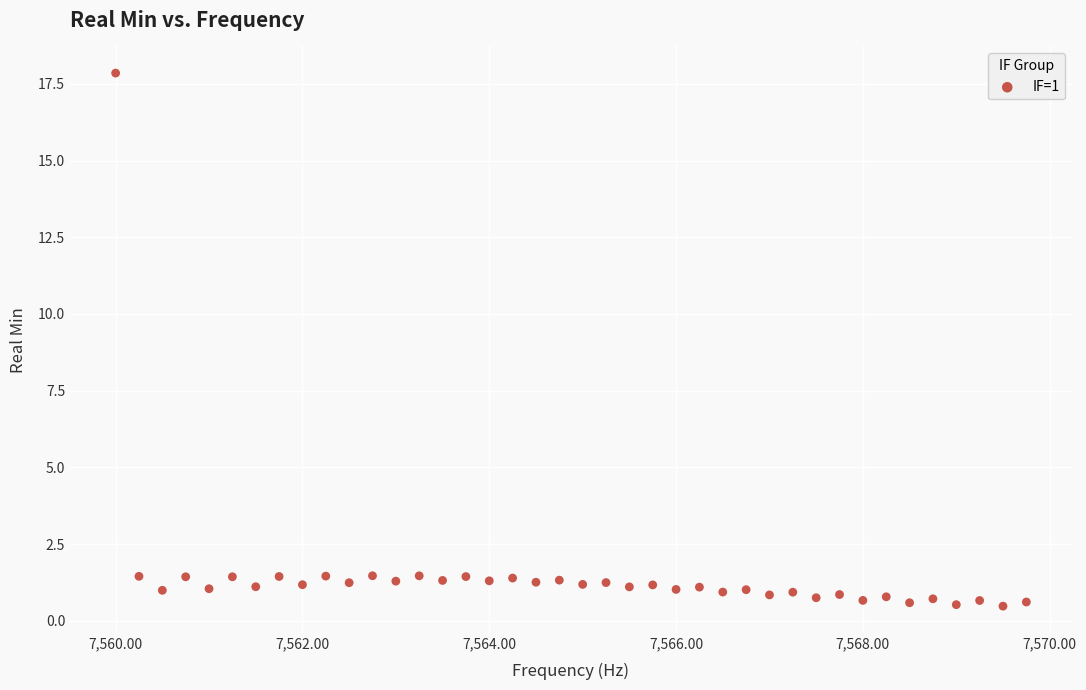

What is the range of X values (max minus min)?

9.8